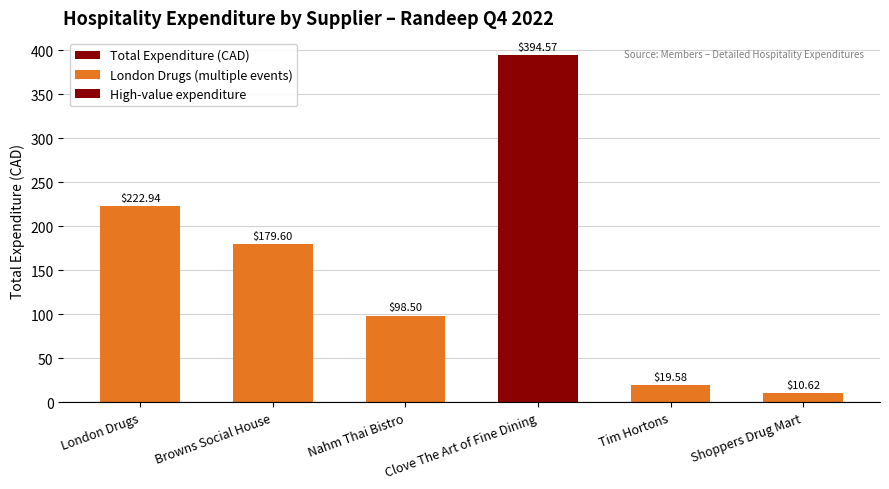

Reading left to right, extract all data points from this chart.

222.9	179.6	98.5	394.6	19.6	10.6